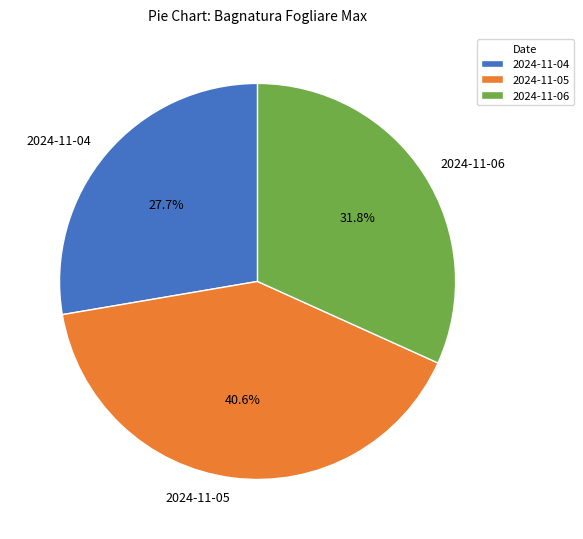

Which slice is the smallest?

2024-11-04